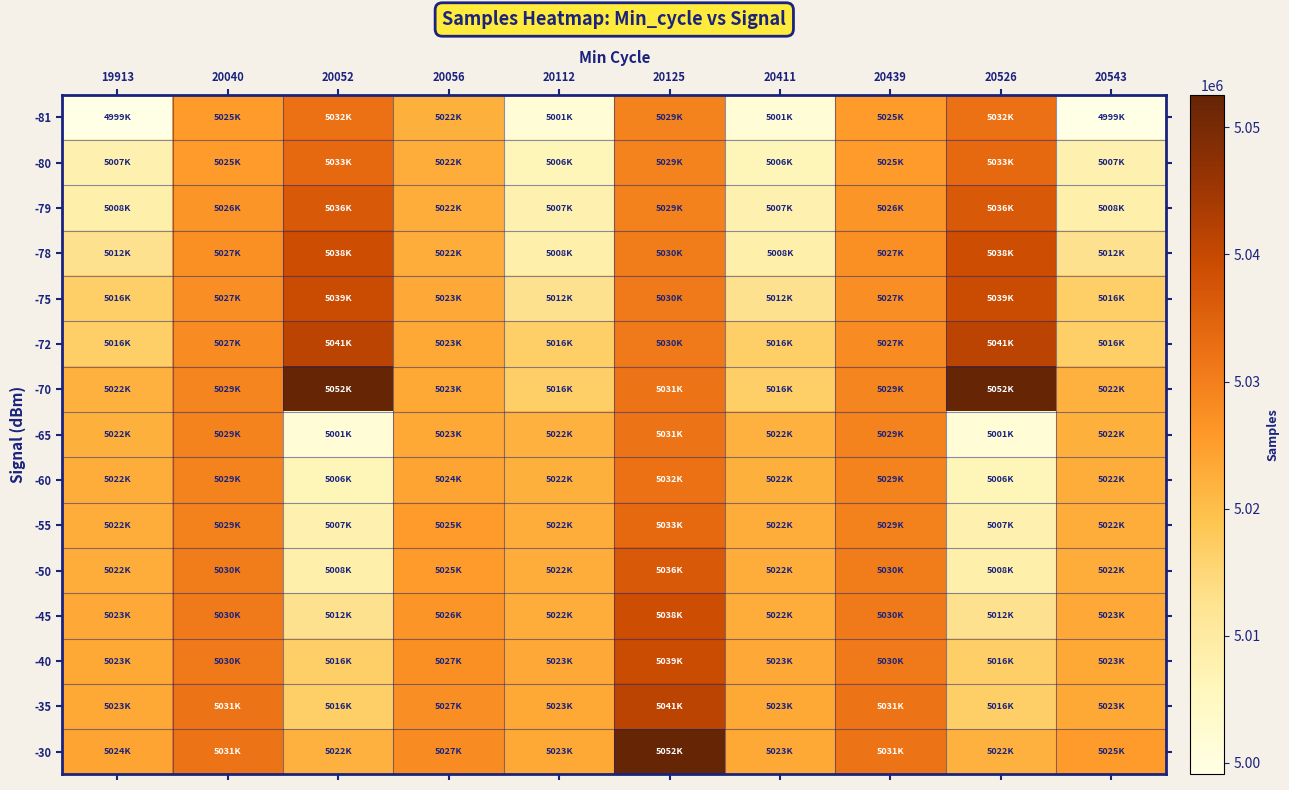

Which series changed the most between 20040 and 20125?

-30